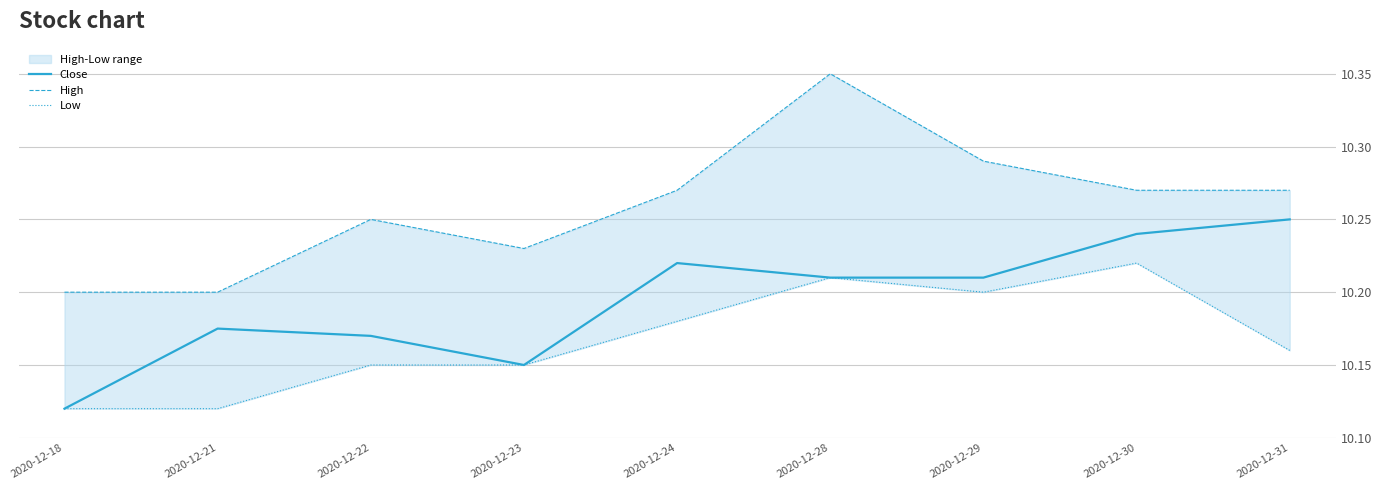

List the series in order of their overall mean, lowest first.

Low, Close, High